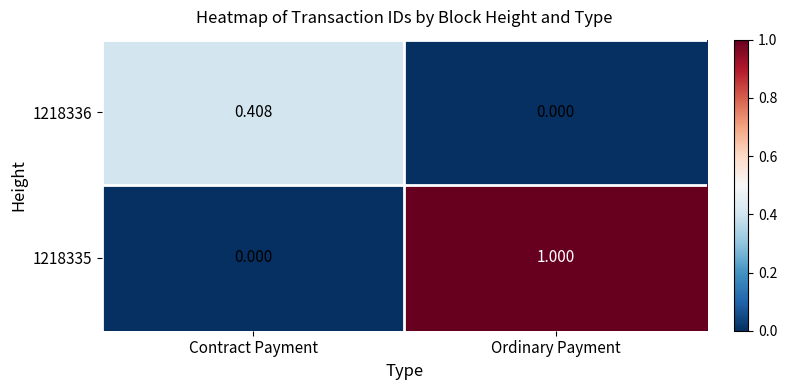

Which category has the highest value in the 1218336 series?

Contract Payment